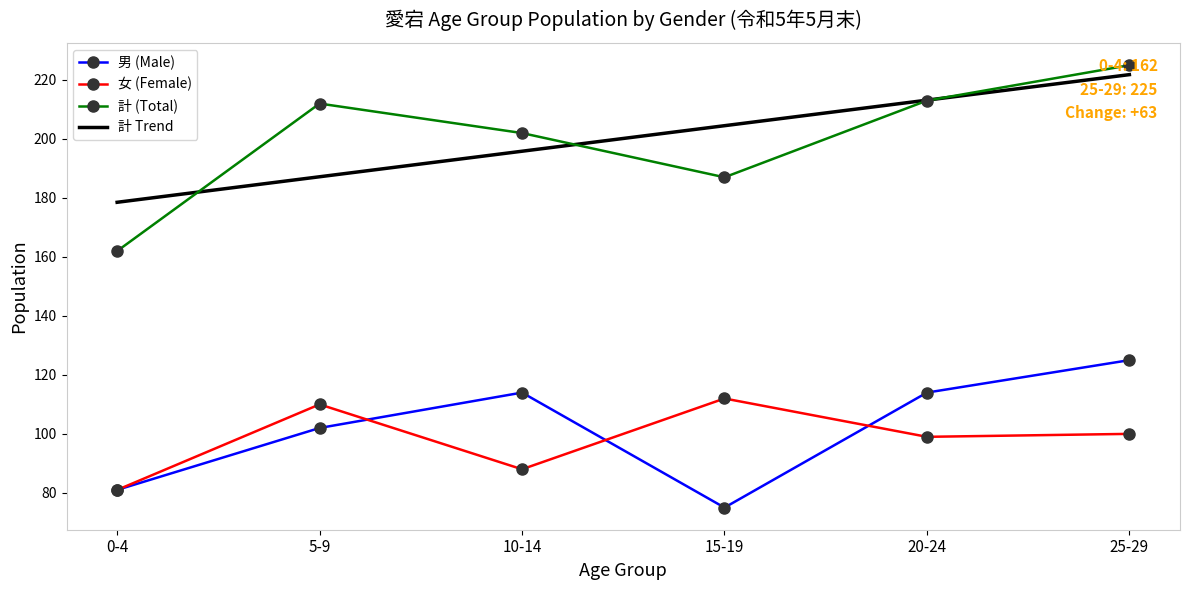

What is the approximate value of 女 (Female) at 15-19?

112.0